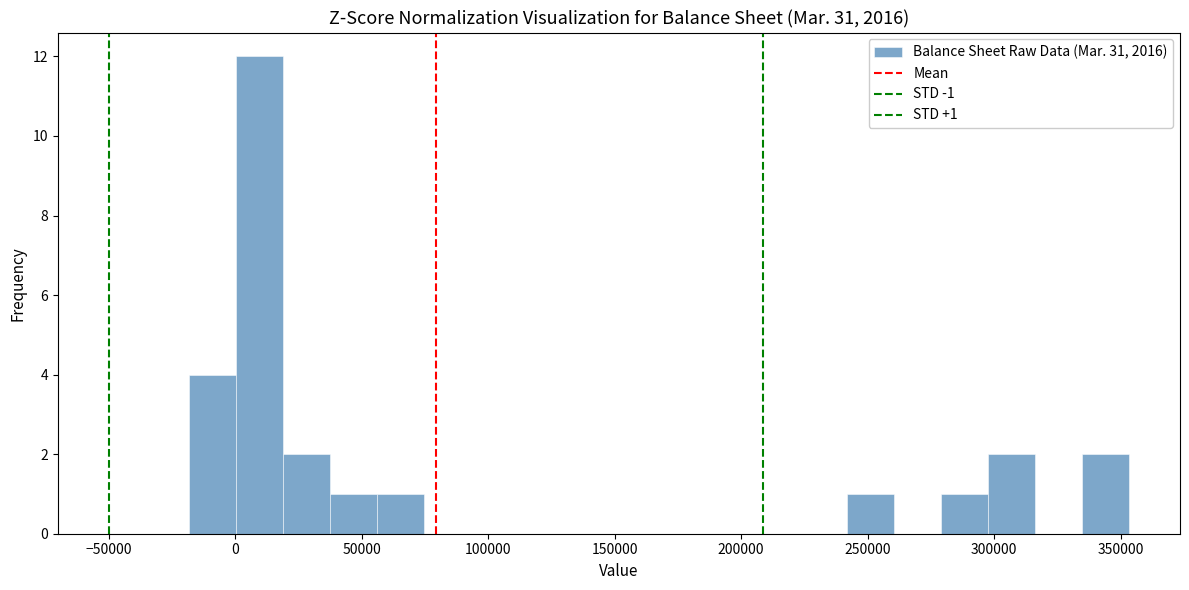

Read against the x-axis, roughly where is the centre of the tallest bar?

10000